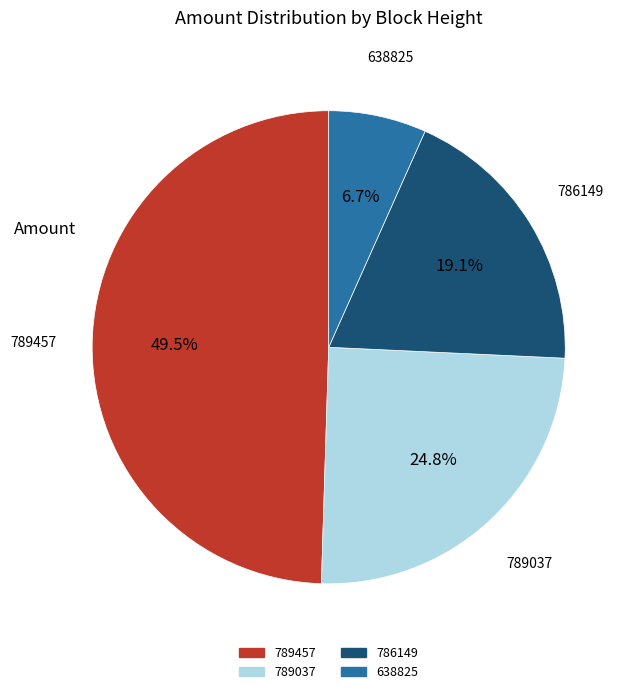

Do 786149 and 789457 together represent more than half of the pie?

Yes